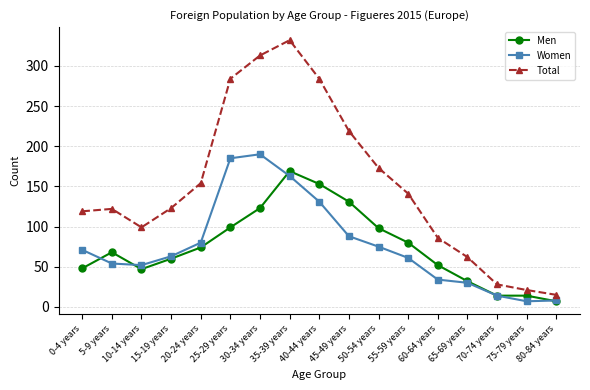

Is it true that Women equals 7 at 75-79 years?

True